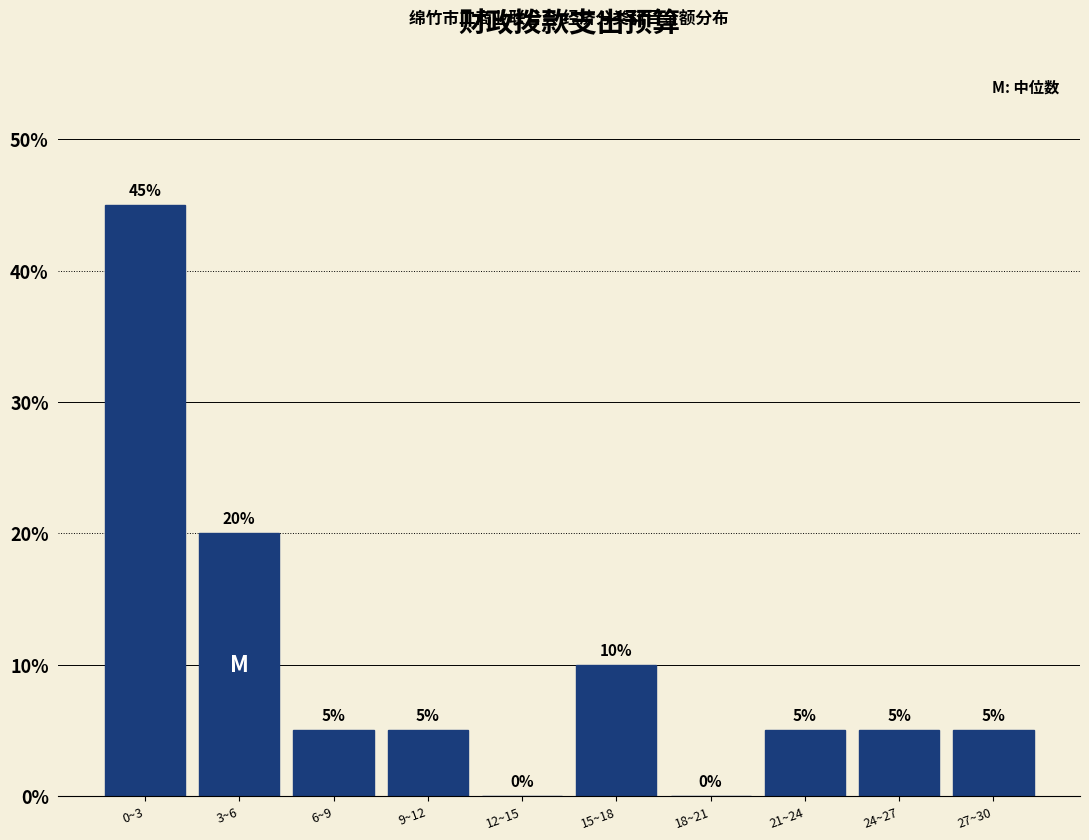

Reading left to right, list all the values displayed in this chart.

0~3=45	3~6=20	6~9=5	9~12=5	12~15=0	15~18=10	18~21=0	21~24=5	24~27=5	27~30=5